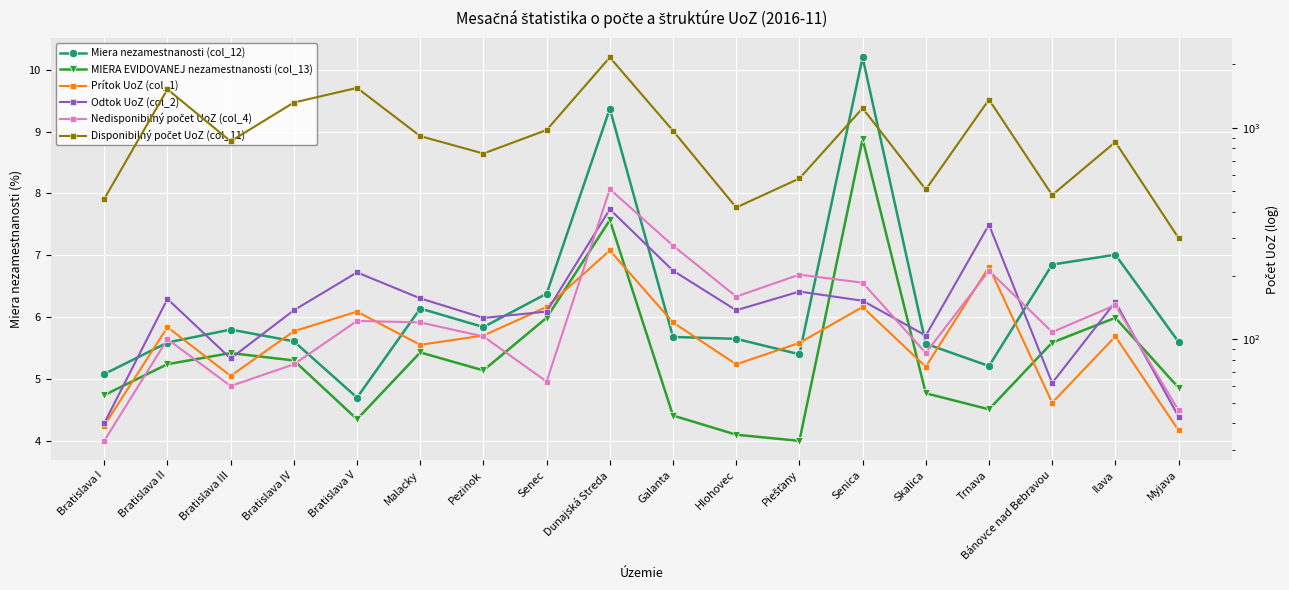

Count the number of categories in the chart.

18